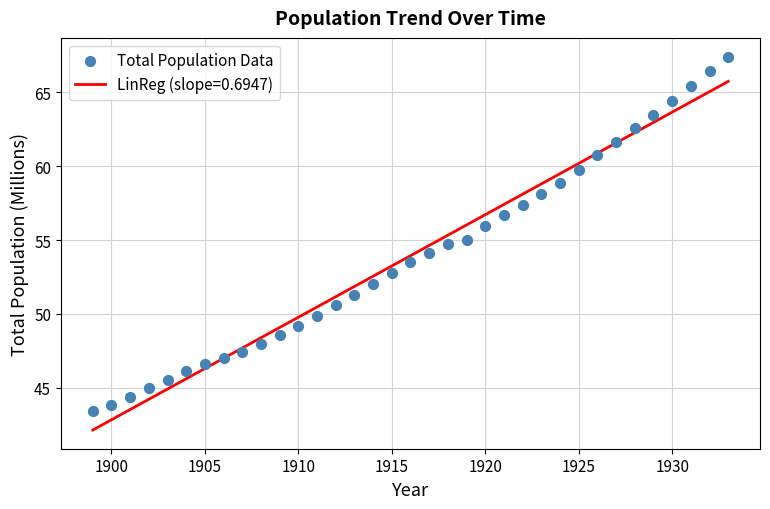

What is the range of Y values (max minus min)?

24.0